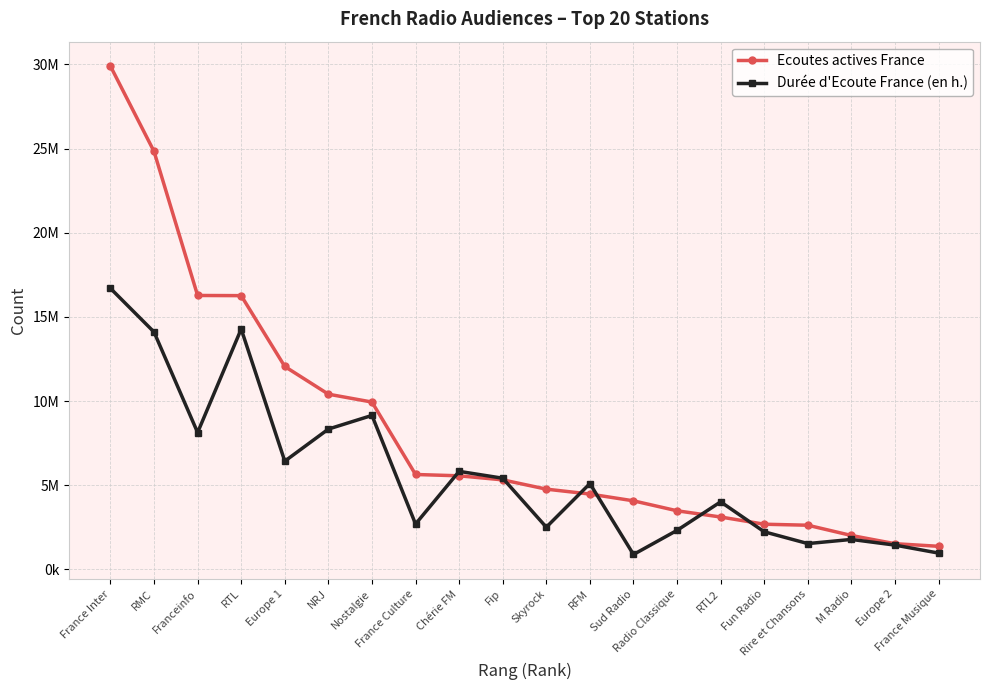

How many intersections are there between Ecoutes actives France and Durée d'Ecoute France (en h.)?

6